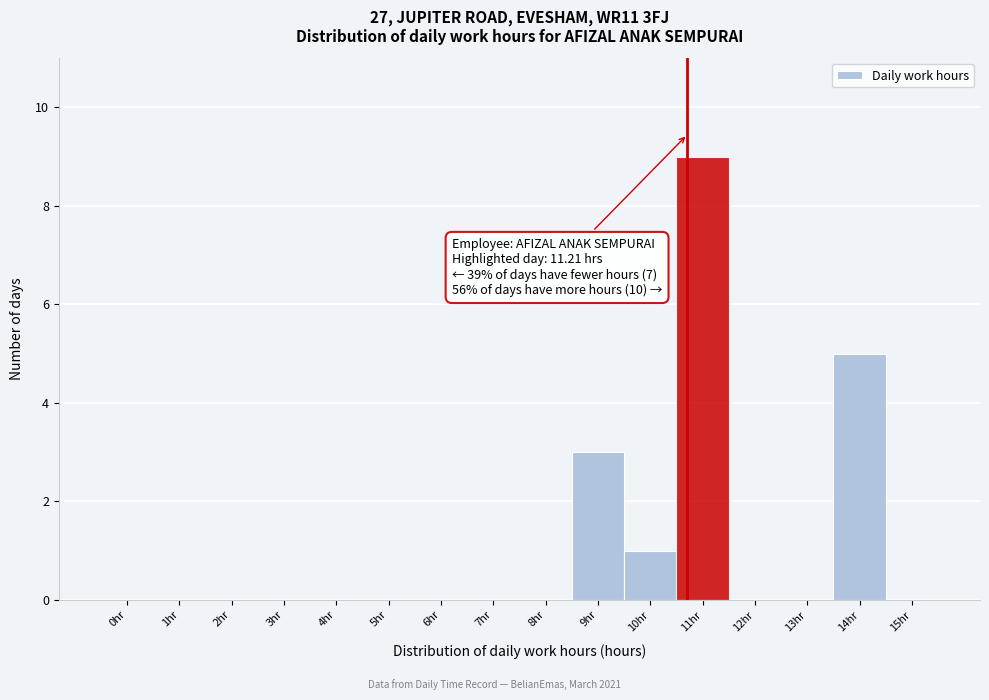

Reading left to right, what are all the values shown in this chart?

0hr=0	1hr=0	2hr=0	3hr=0	4hr=0	5hr=0	6hr=0	7hr=0	8hr=0	9hr=3	10hr=1	11hr=9	12hr=0	13hr=0	14hr=5	15hr=0